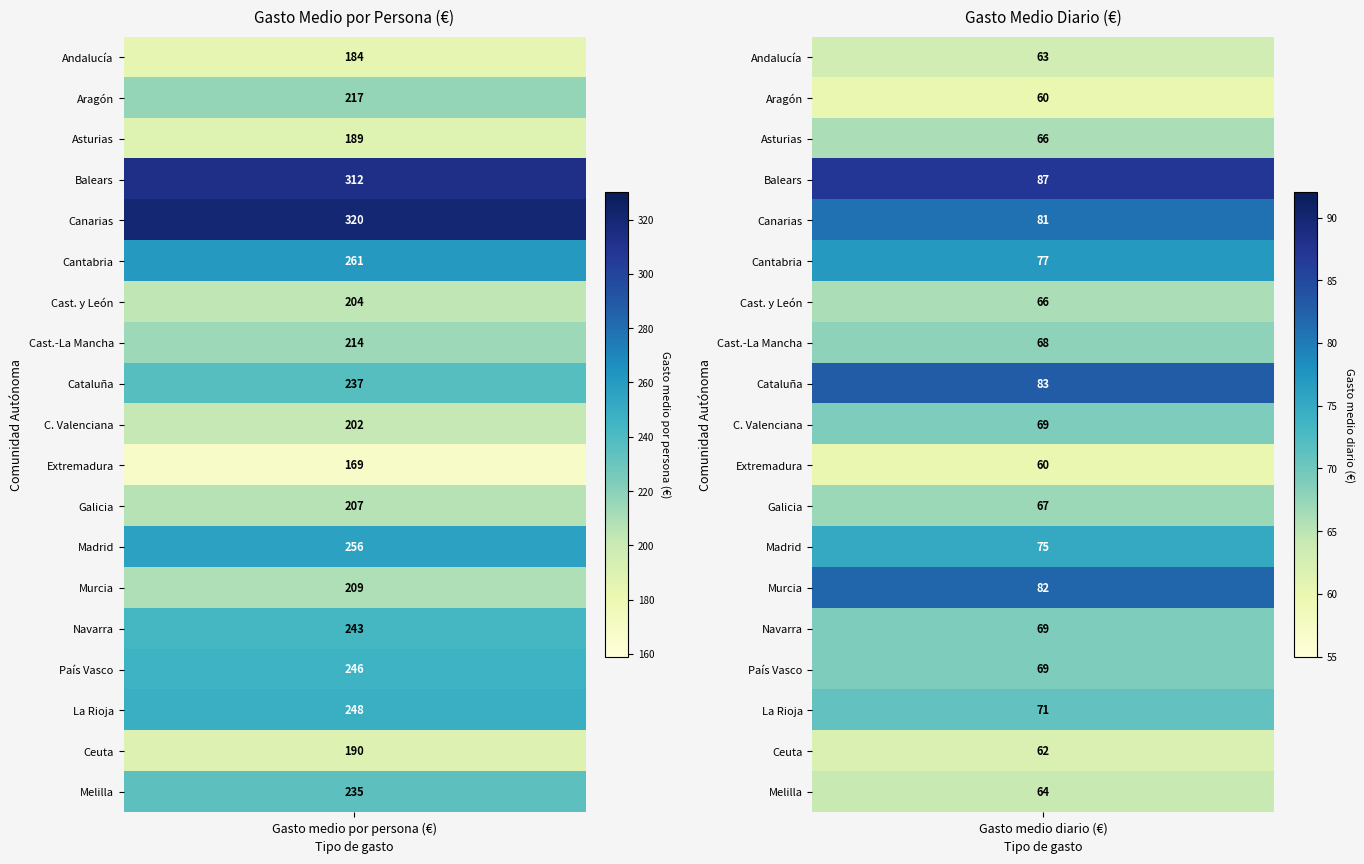

Is the value of Melilla at 1 greater than the value of Andalucía at 1?

Yes